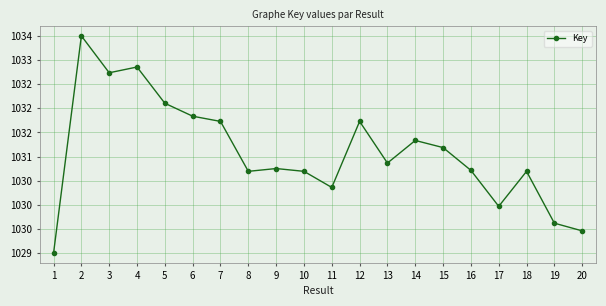

Read the value at 17.

1030.0